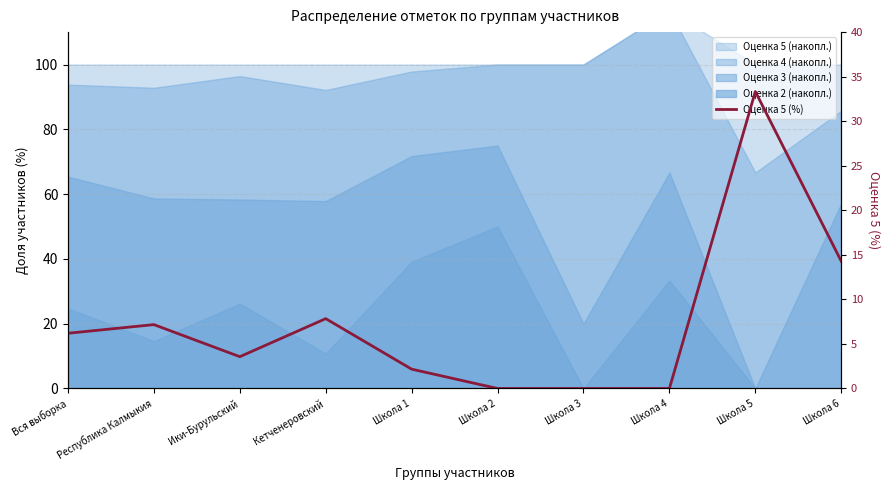

True or false: the data shows 14.1 at Школа 2.

False